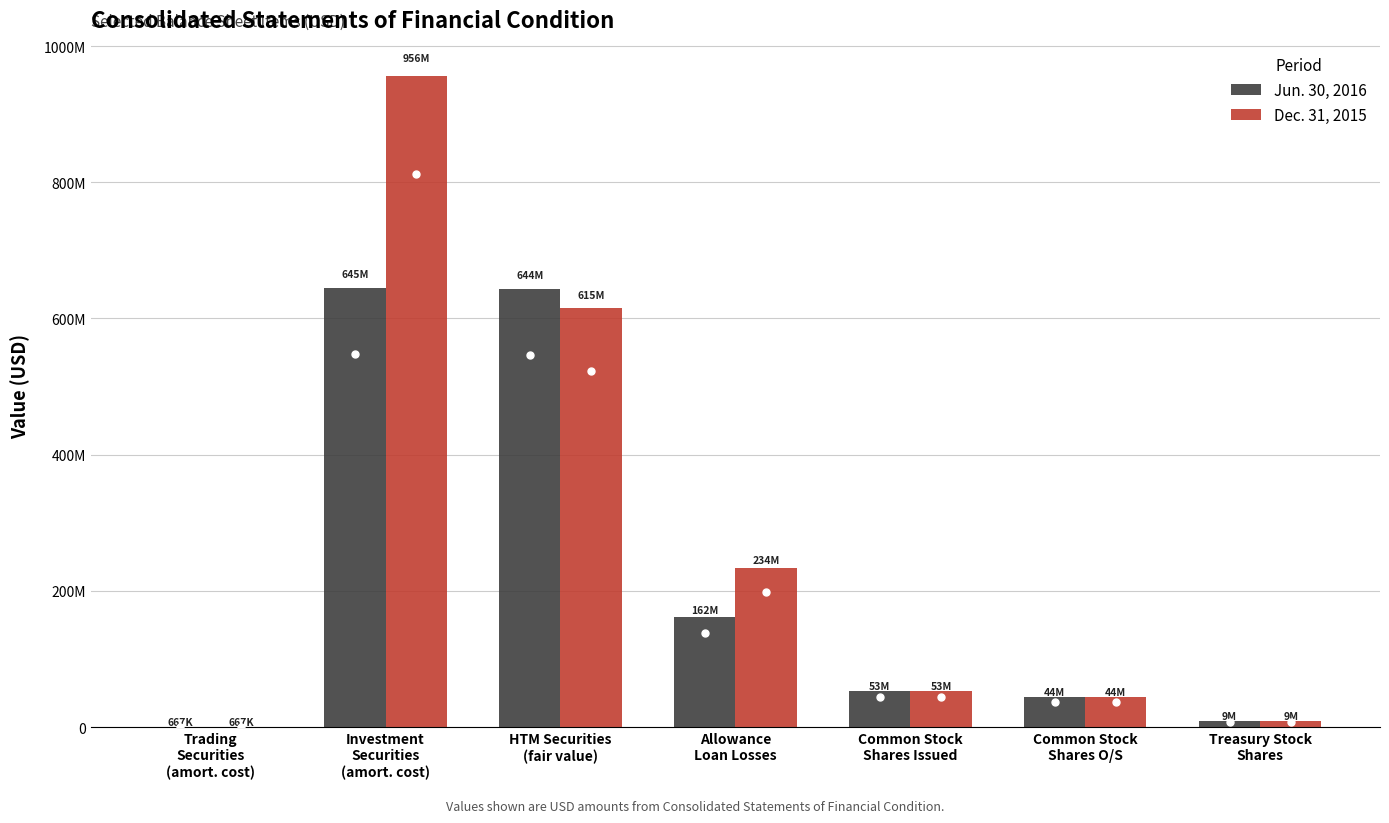

At Investment
Securities
(amort. cost), list the series in order from smallest to largest.

Jun. 30, 2016, Dec. 31, 2015